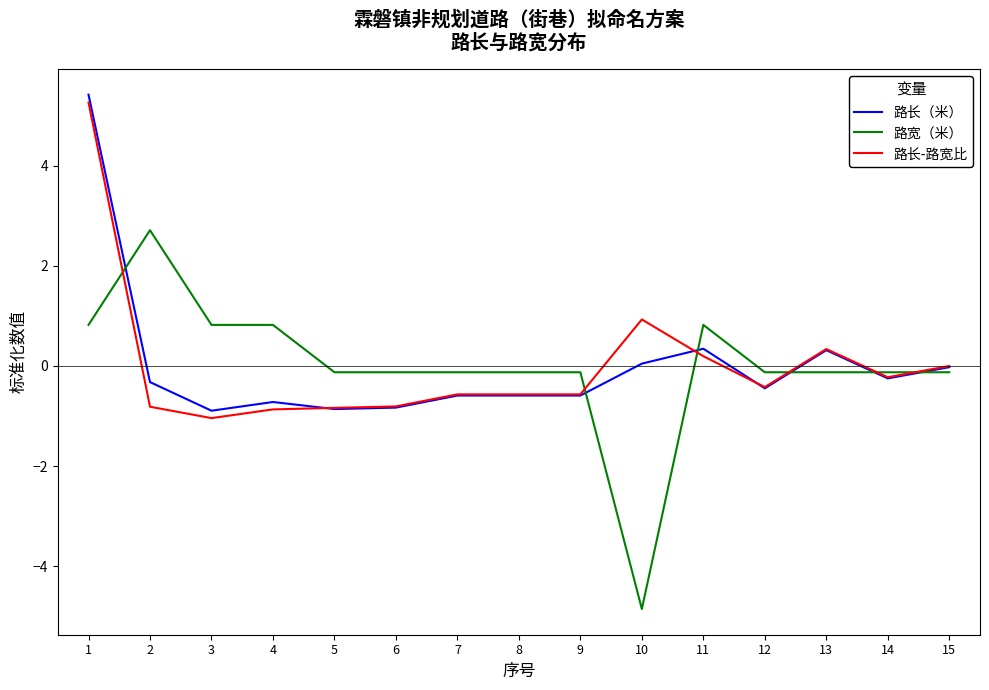

Does the chart have visible grid lines?

No